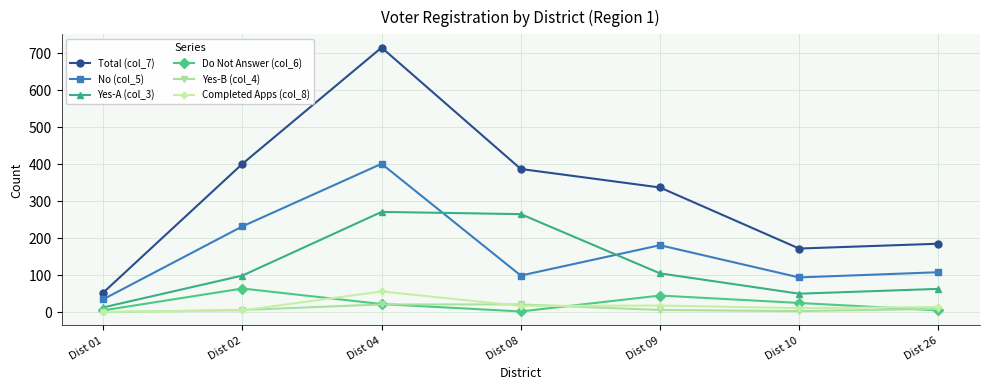

Which series has the widest spread of values?

Total (col_7)